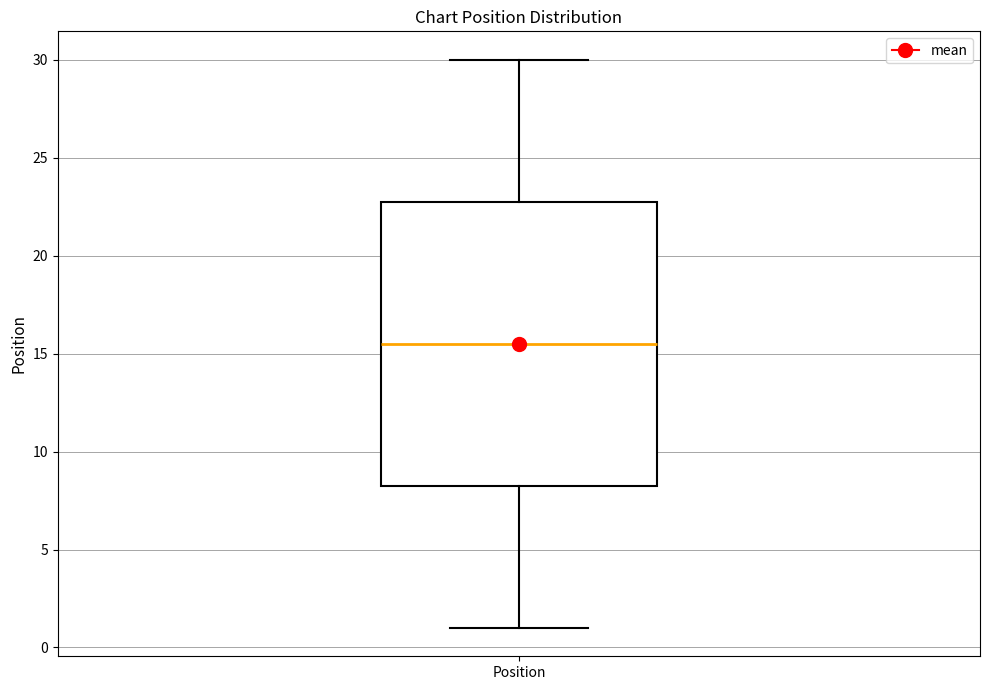

Transcribe this box plot: give where the median line is, the range the box spans, and where the two whiskers end, as read against the y-axis. The values are not printed on the chart, so give them approximately, as read against the axis.

median 15.5, box 8.5 to 23.0, whiskers 1.0 to 30.0